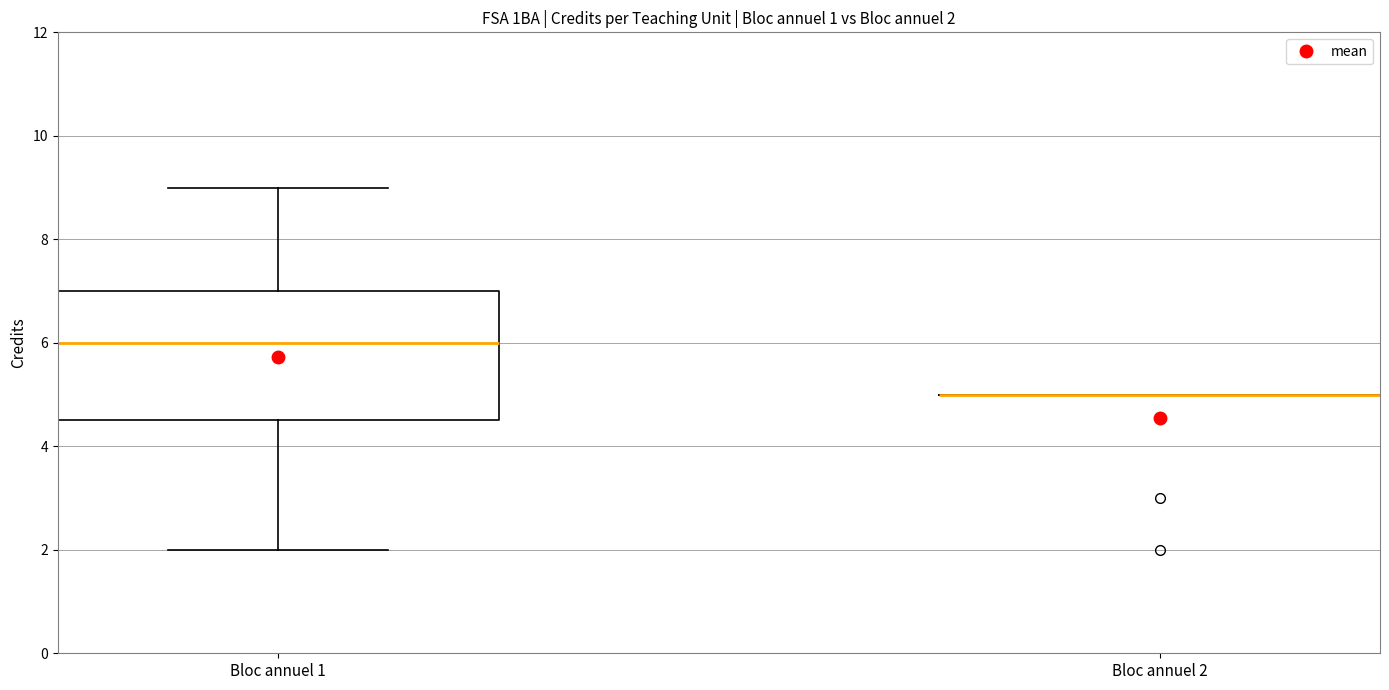

Which box is the tallest, from its lower edge to its upper edge?

Bloc annuel 1